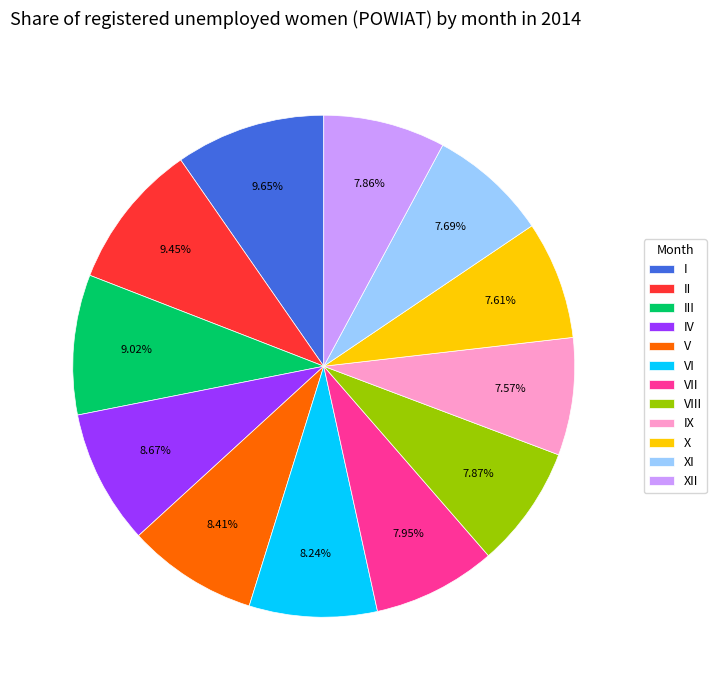

What percentage is the IX slice, to the nearest percent?

8%